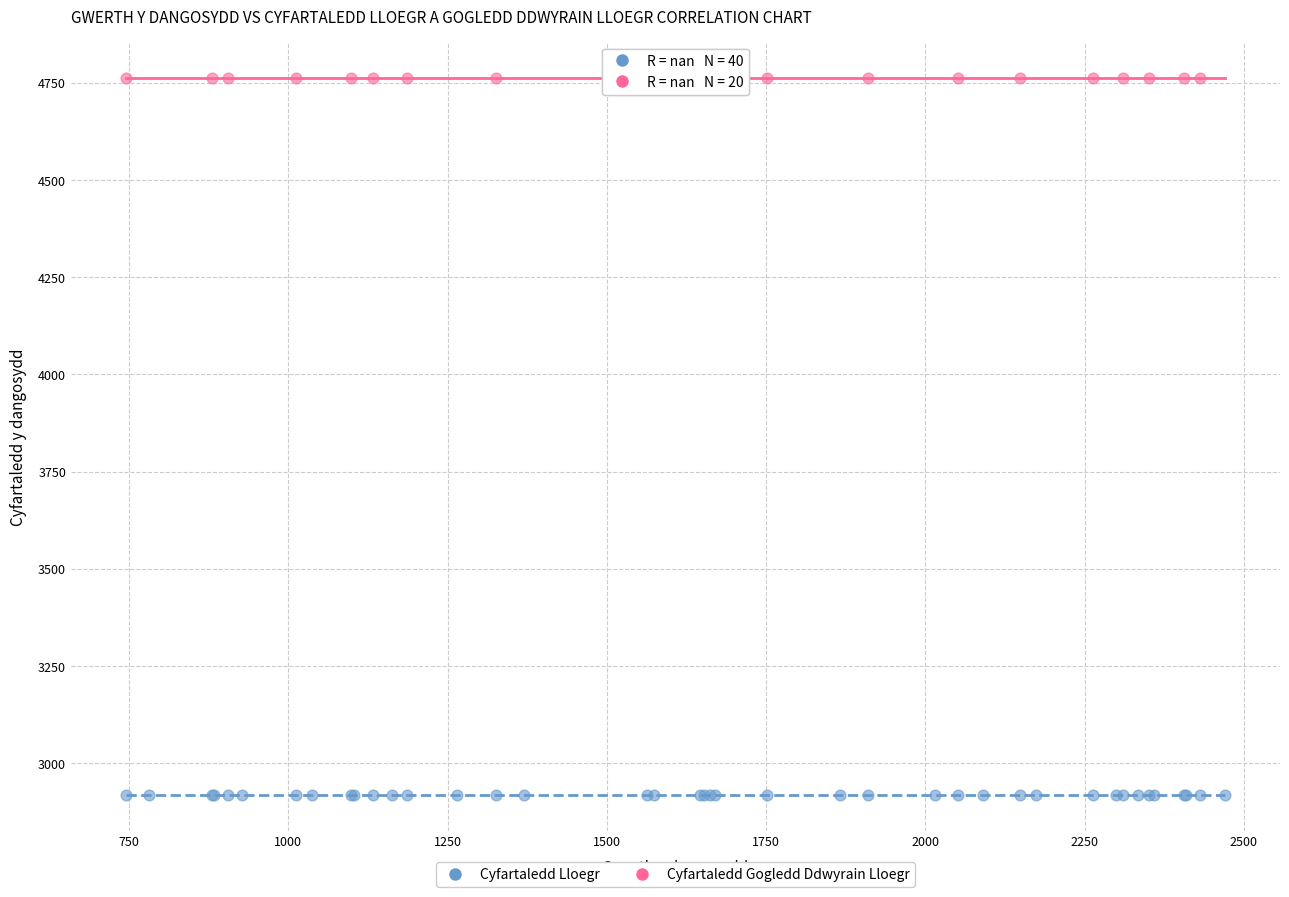

Which series reaches the minimum Y coordinate?

Cyfartaledd Lloegr